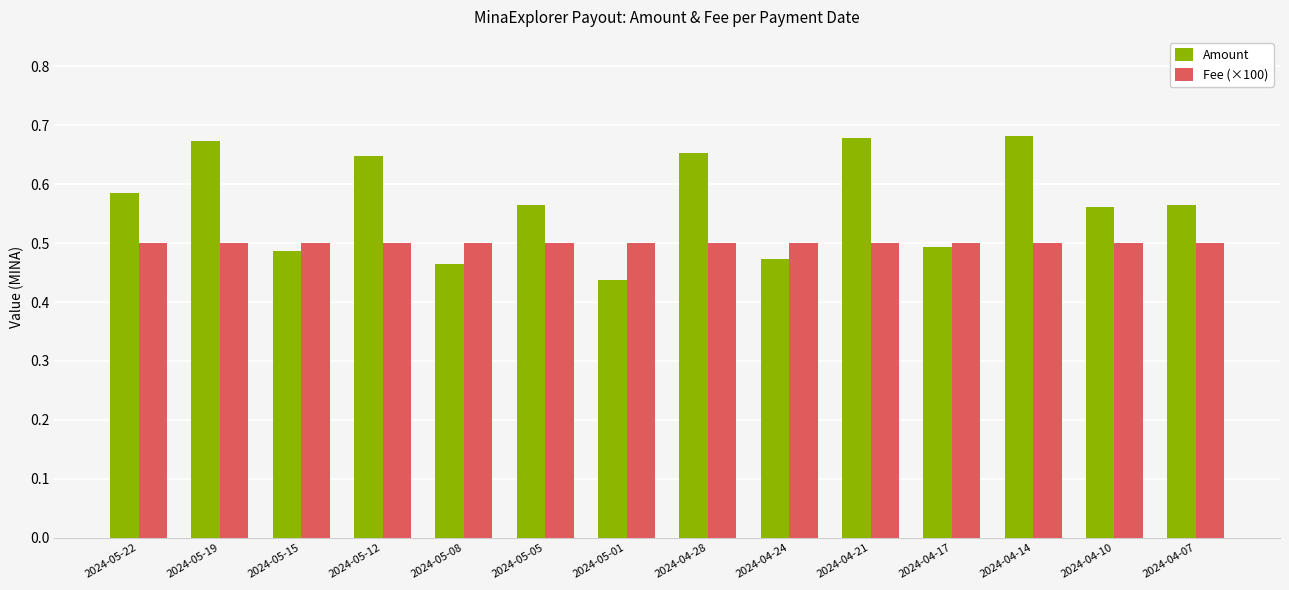

Which series changed the most between 2024-05-15 and 2024-04-07?

Amount